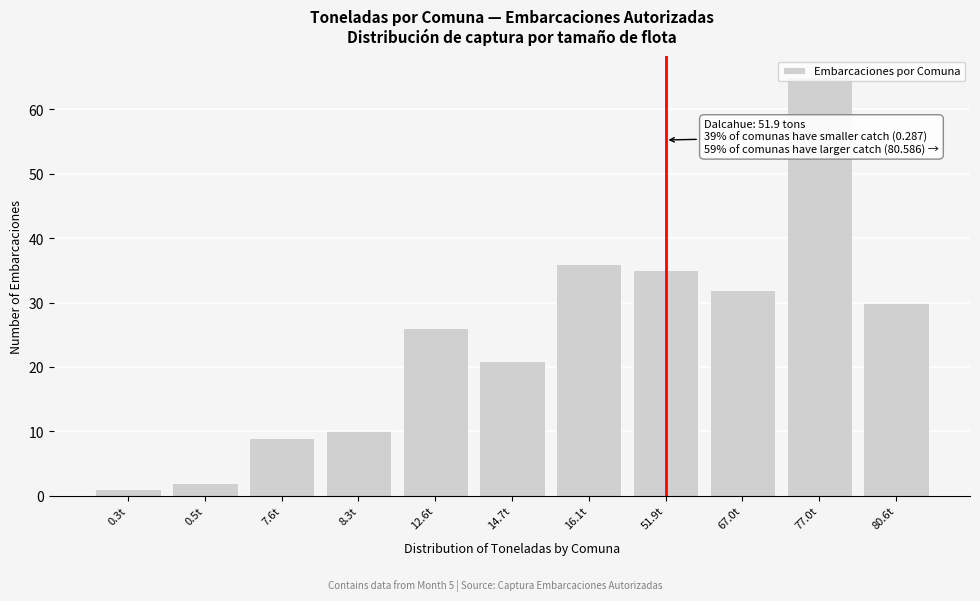

What is the sum of the values at 12.6t and 51.9t?

61